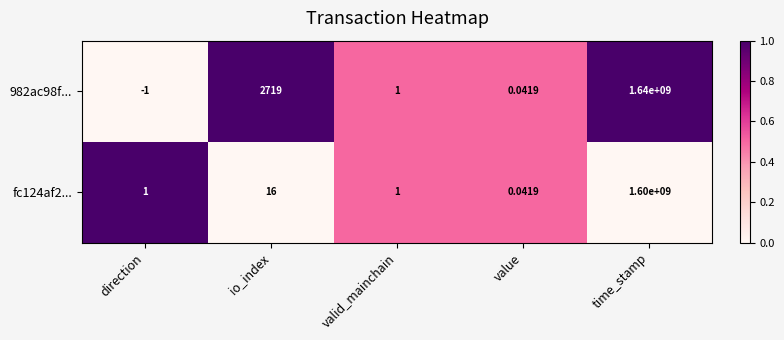

At which label does 982ac98f... first exceed 1?

io_index